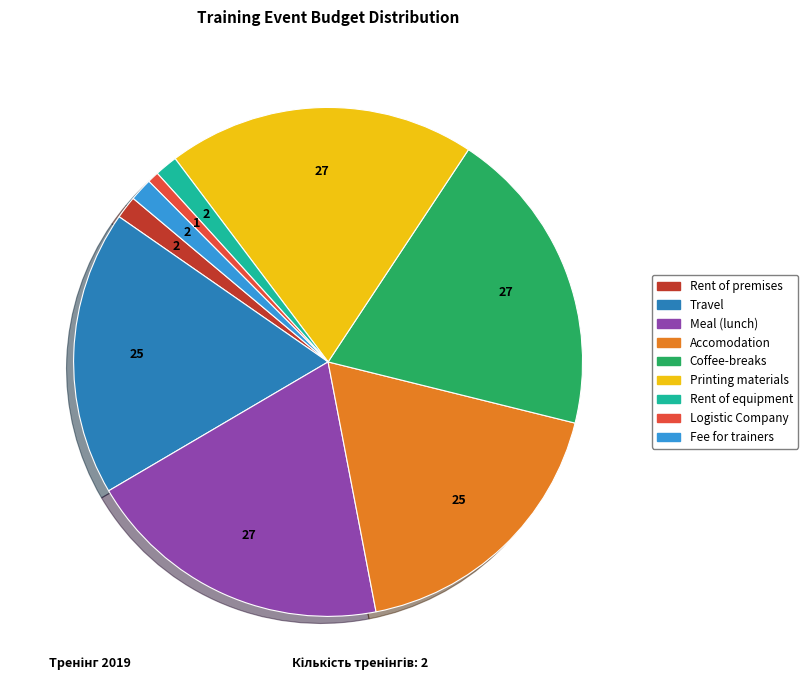

Is there any slice that represents more than half of the pie?

No